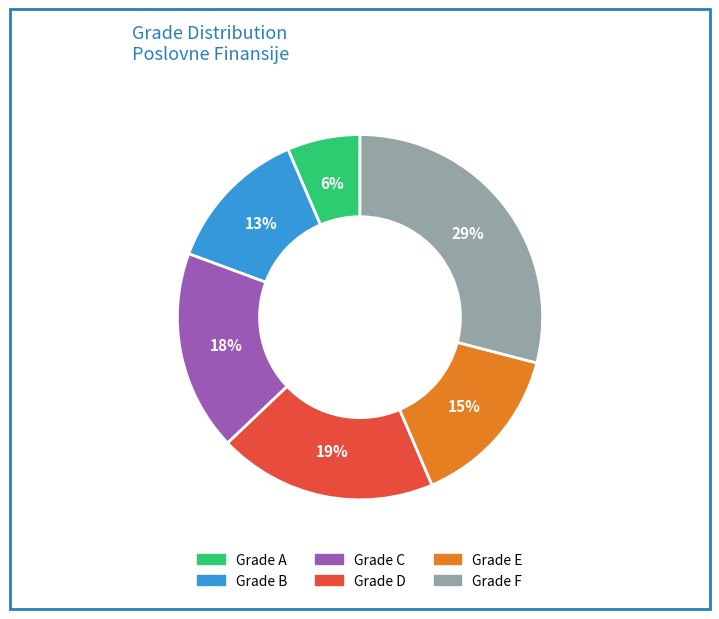

To the nearest percent, what is the difference between the largest and smallest slice percentages?

23%